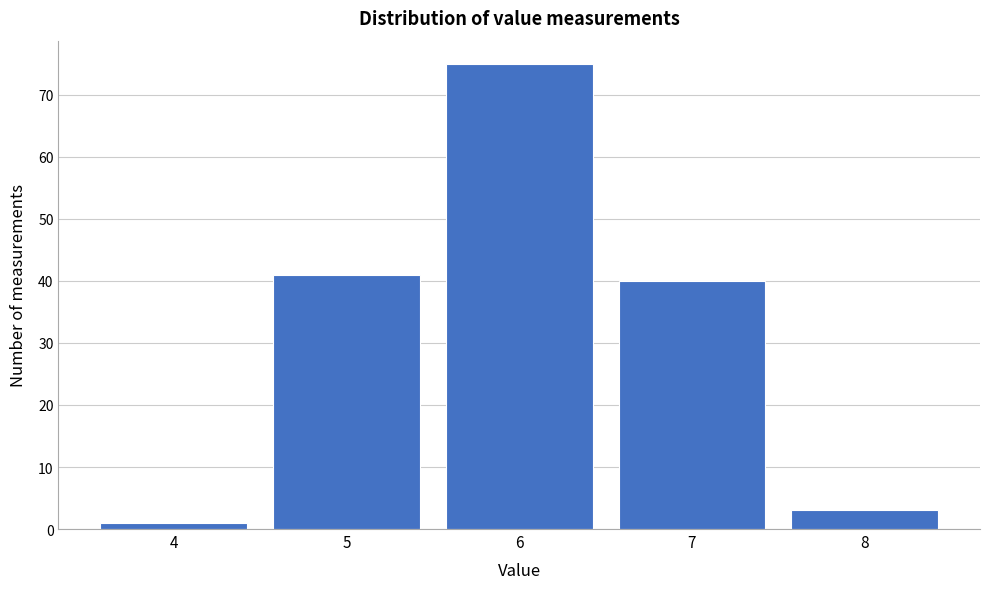

Reading left to right, what are all the values shown in this chart?

1	41	75	40	3